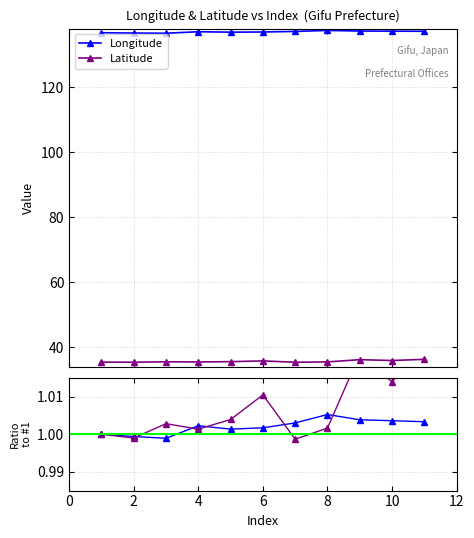

Rank the series by their maximum value, from lowest to highest.

latitude, longitude